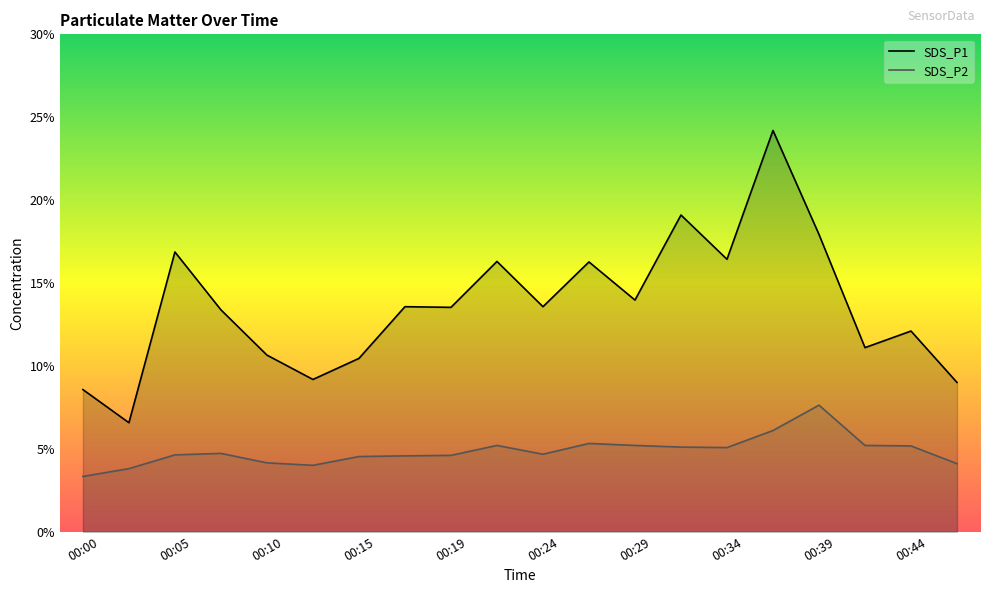

How many lines are shown in the chart?

2